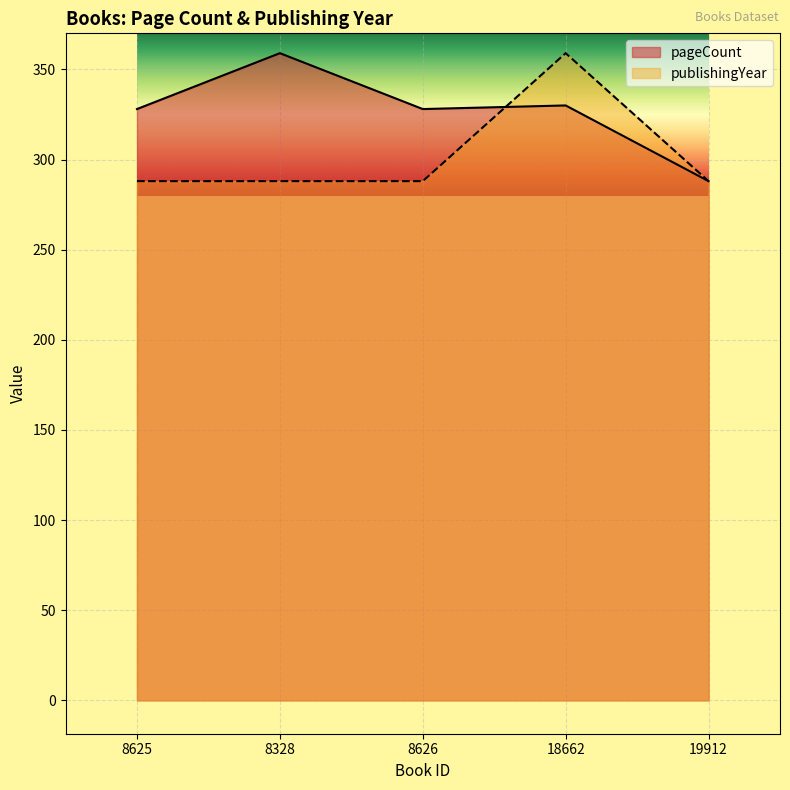

What is the highest value of the publishingYear series?

359